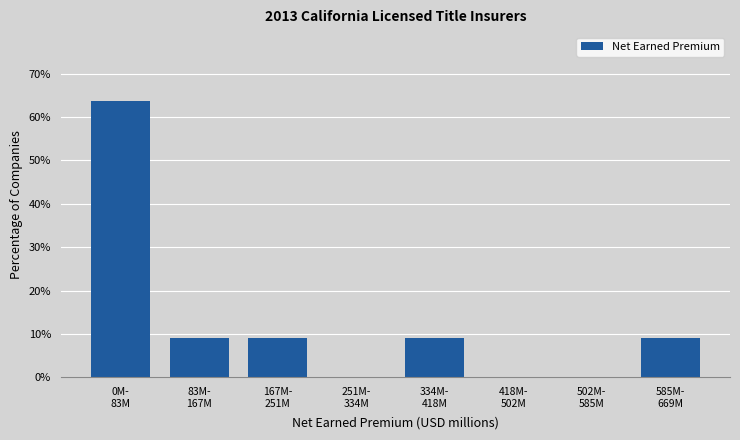

What is the sum of all values?

100.0